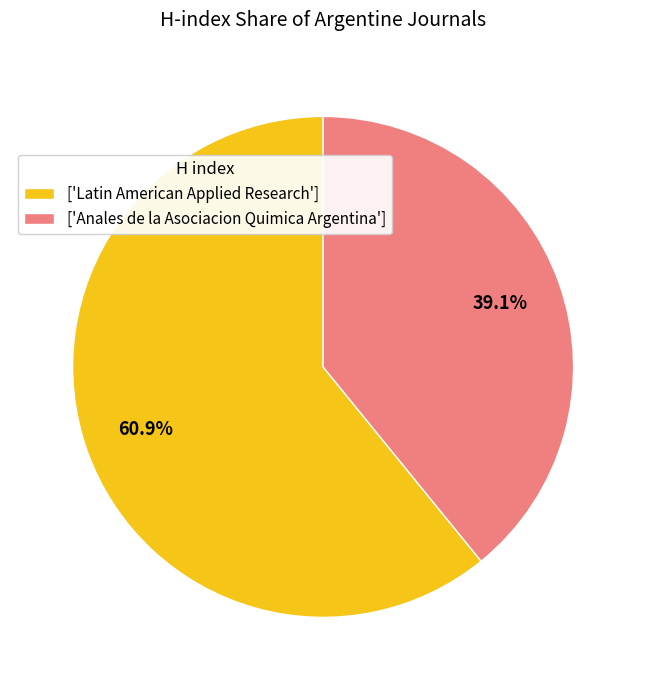

Is there a majority slice in this chart?

Yes